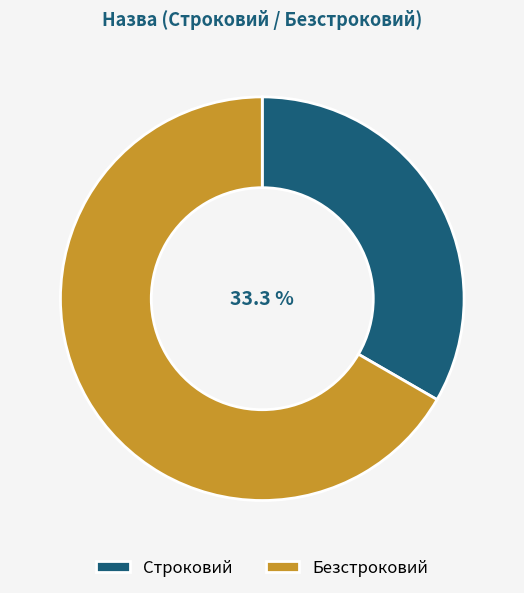

To the nearest percent, what is the average slice percentage?

50%